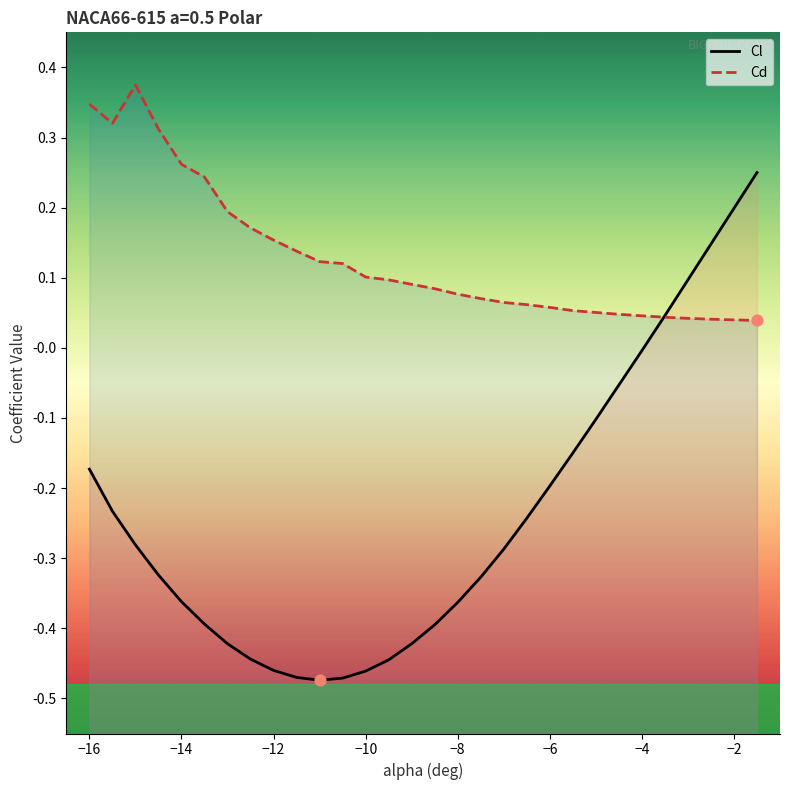

At how many categories does at least one series exceed 0?

30